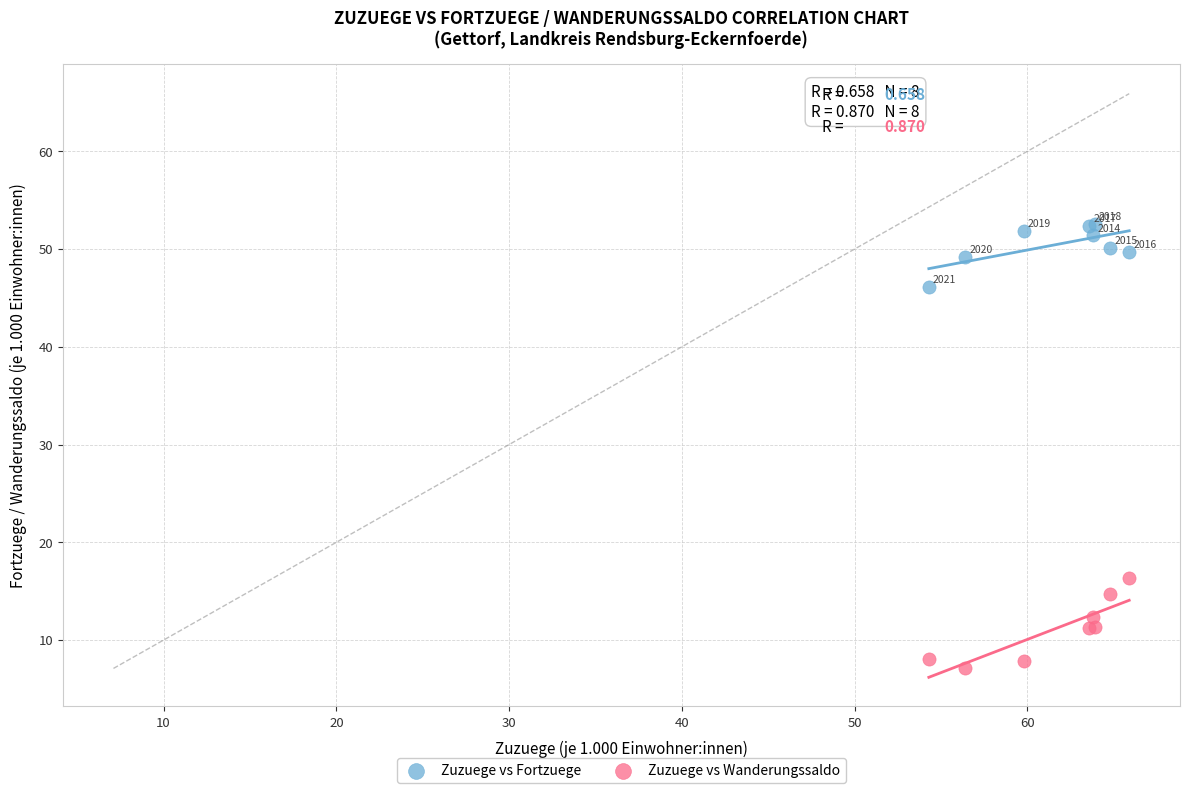

Which series has the largest Y range (max minus min)?

Zuzuege vs Wanderungssaldo